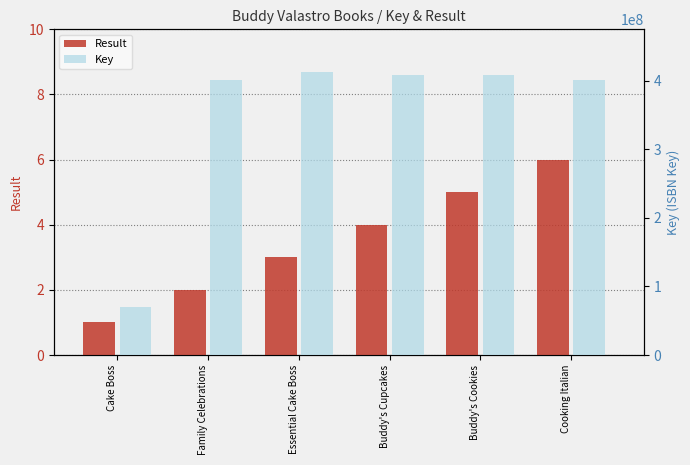

At how many categories does at least one series exceed 143512236?

5